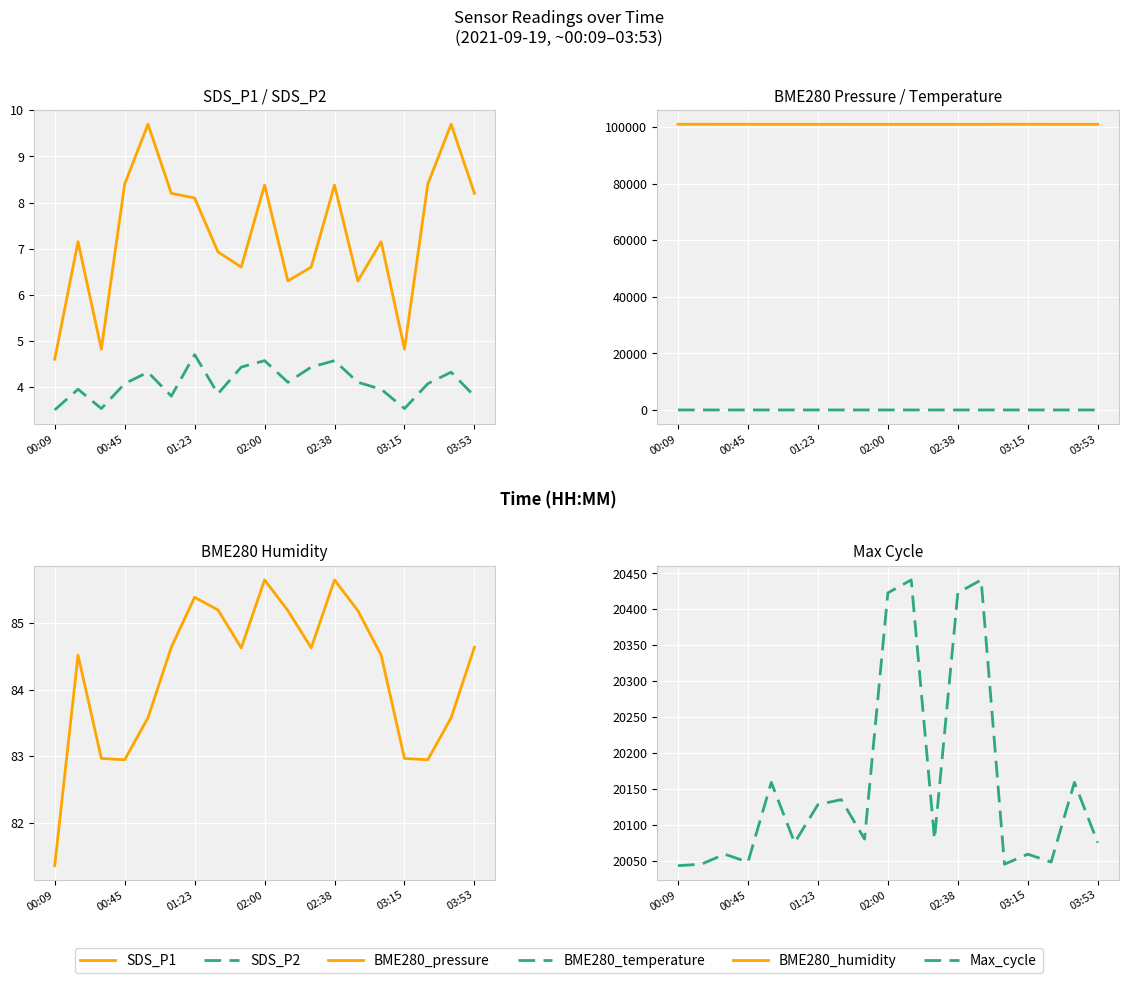

What is the lowest value of the BME280_temperature series?

11.8